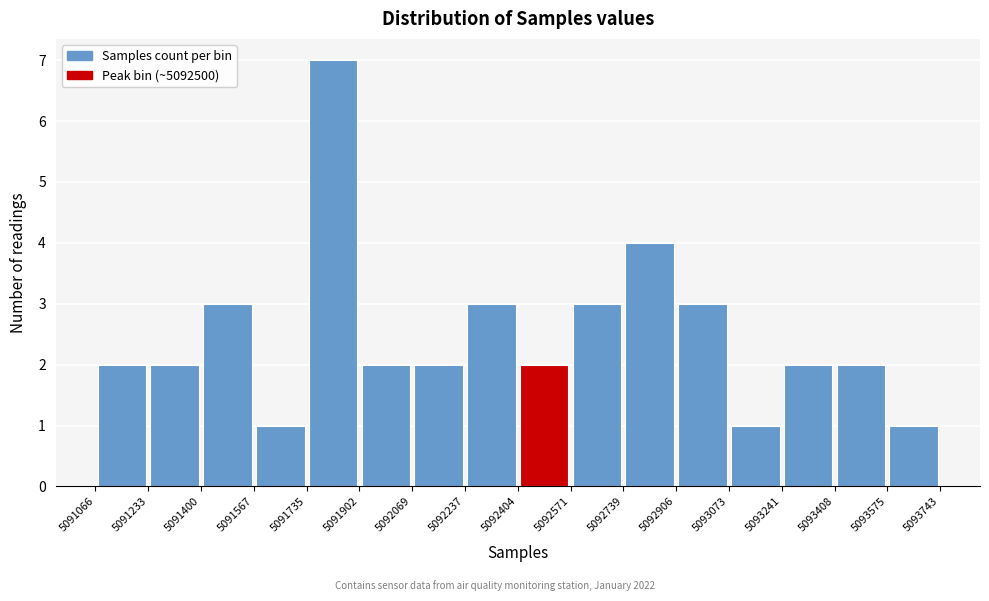

Reading left to right, list every bar in this chart as the range it spans on the x-axis followed by its height. The values are not printed on the chart, so give them approximately, as read against the axis.

5091066 to 5091233: 2
5091233 to 5091400: 2
5091400 to 5091567: 3
5091567 to 5091735: 1
5091735 to 5091902: 7
5091902 to 5092069: 2
5092069 to 5092237: 2
5092237 to 5092404: 3
5092404 to 5092571: 2
5092571 to 5092739: 3
5092739 to 5092906: 4
5092906 to 5093073: 3
5093073 to 5093241: 1
5093241 to 5093408: 2
5093408 to 5093575: 2
5093575 to 5093743: 1